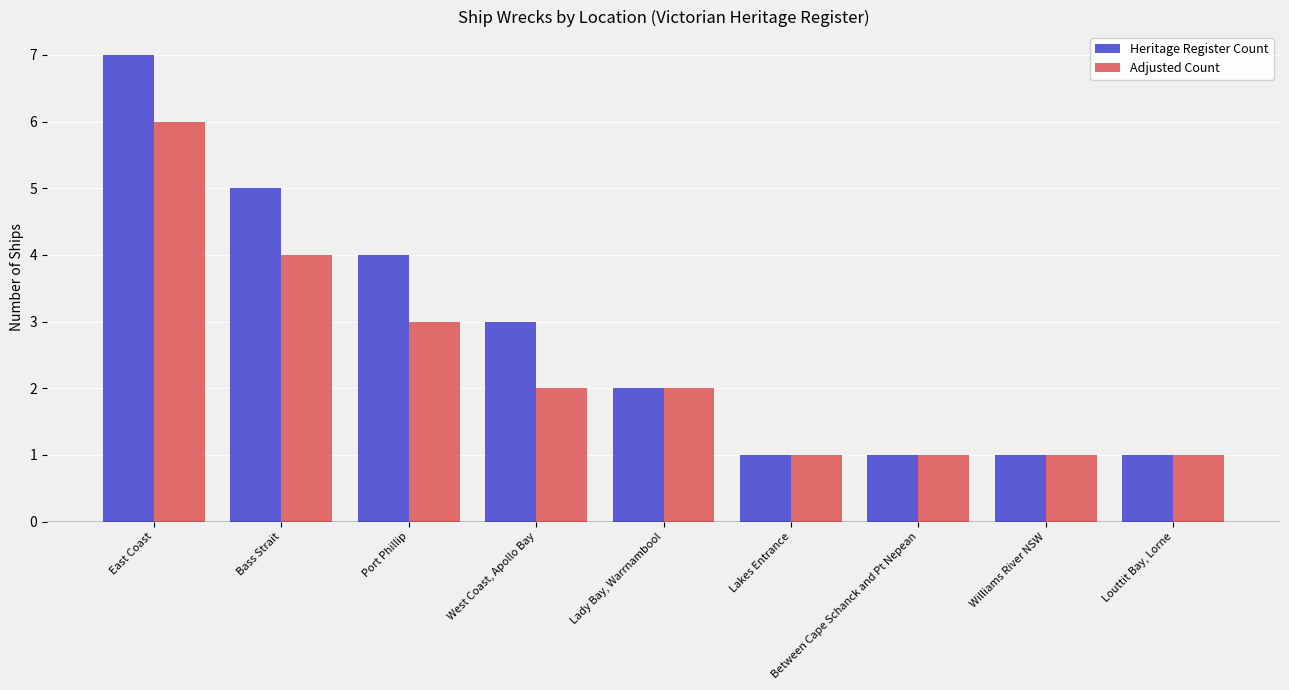

How many groups of bars are there?

9